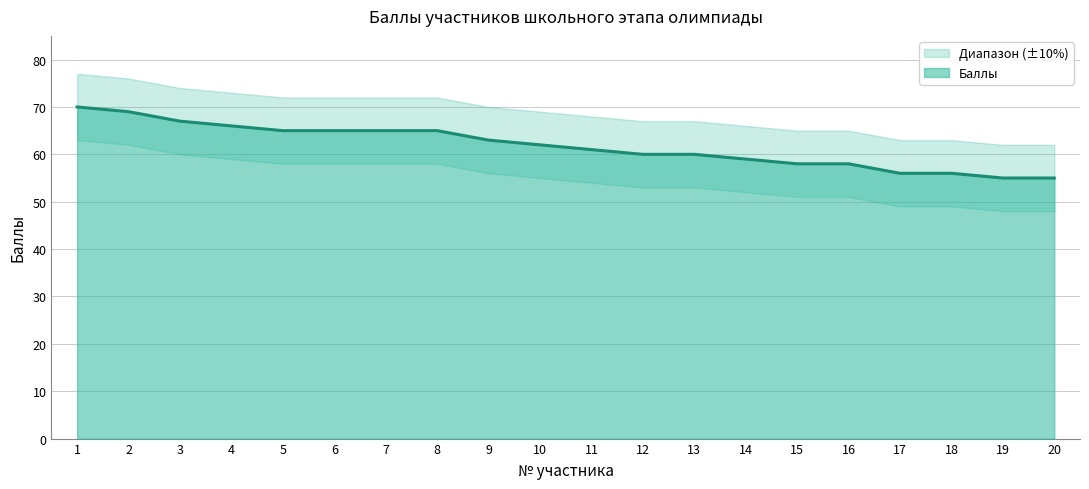

At 20, list the series in order from largest to smallest.

upper, Баллы, lower